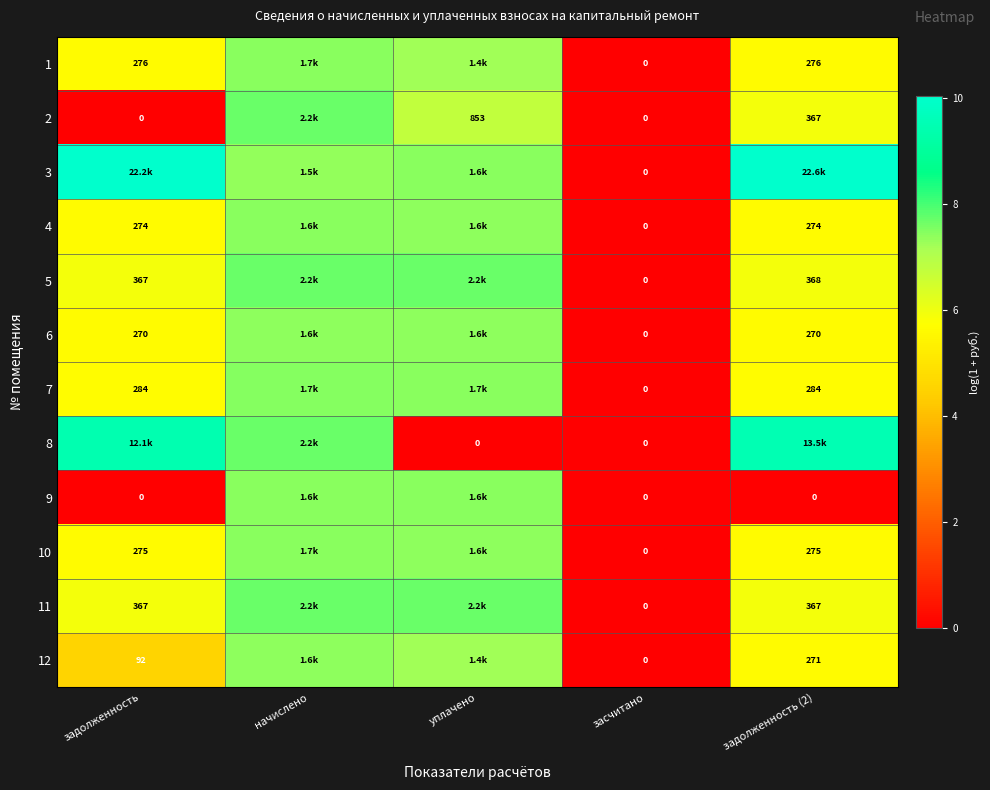

What is the total value across all series at начислено?

90.0